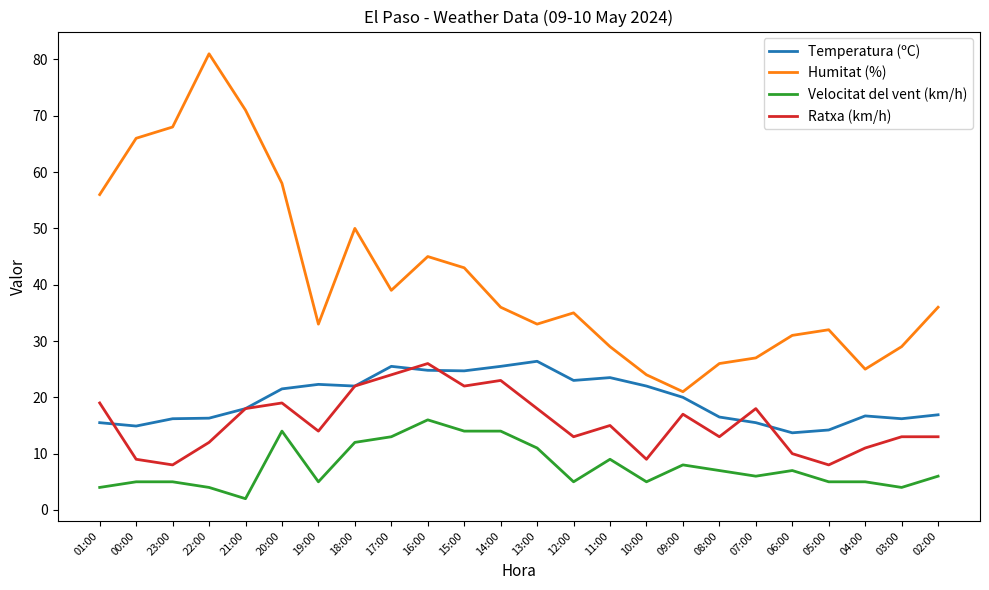

At which label does Velocitat del vent (km/h) reach its minimum?

21:00